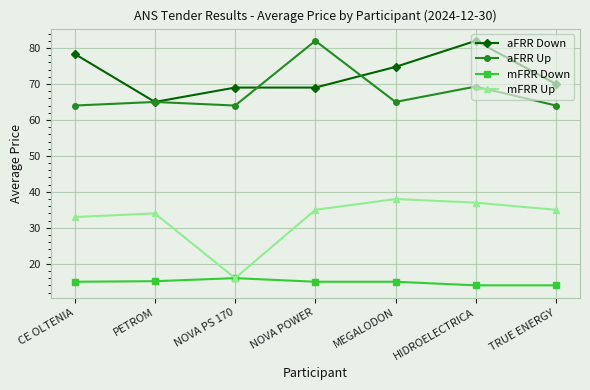

True or false: mFRR Up and aFRR Up intersect in this chart.

False